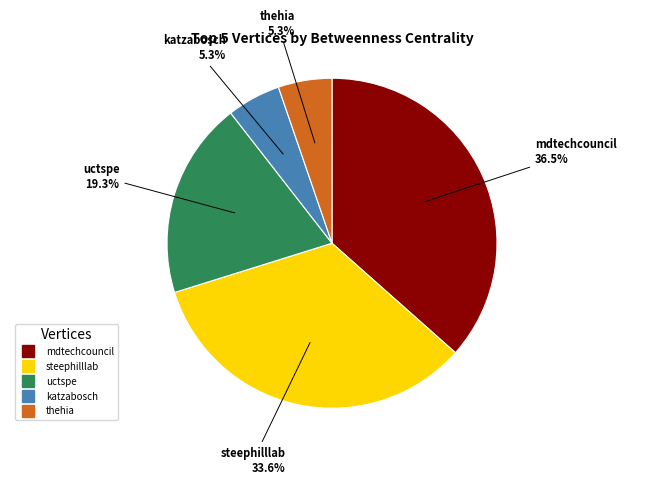

What is the largest slice in the pie chart?

mdtechcouncil